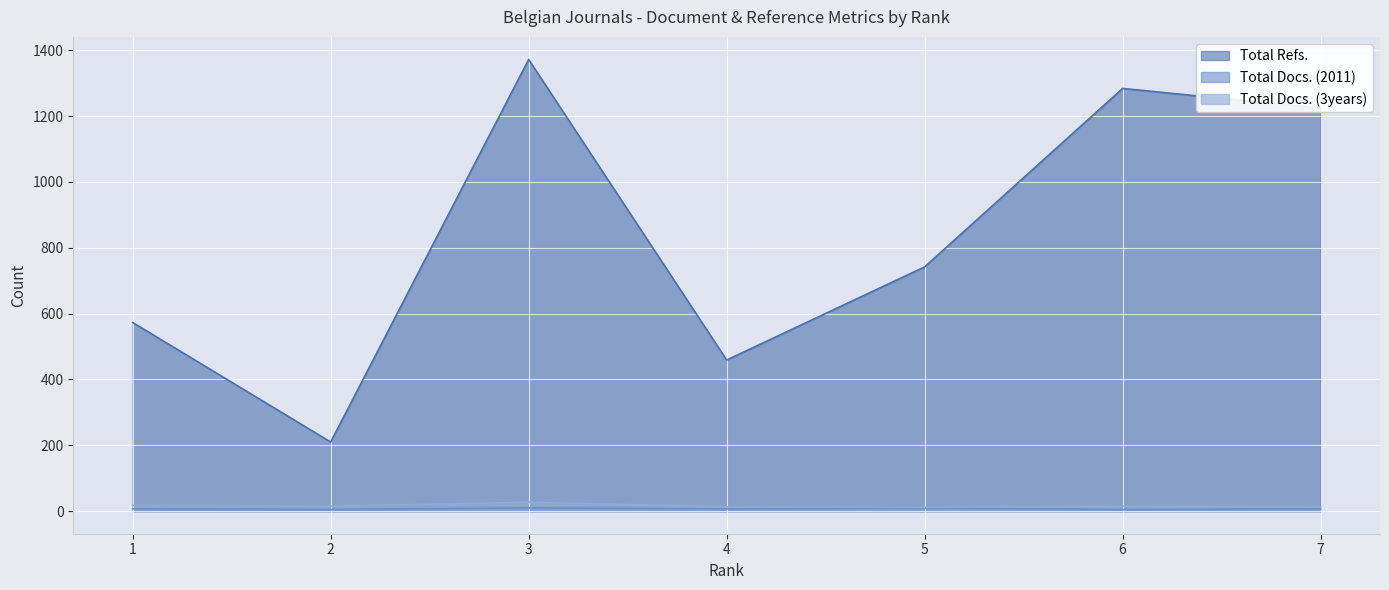

How many values in the Total Refs. series exceed 742?

3